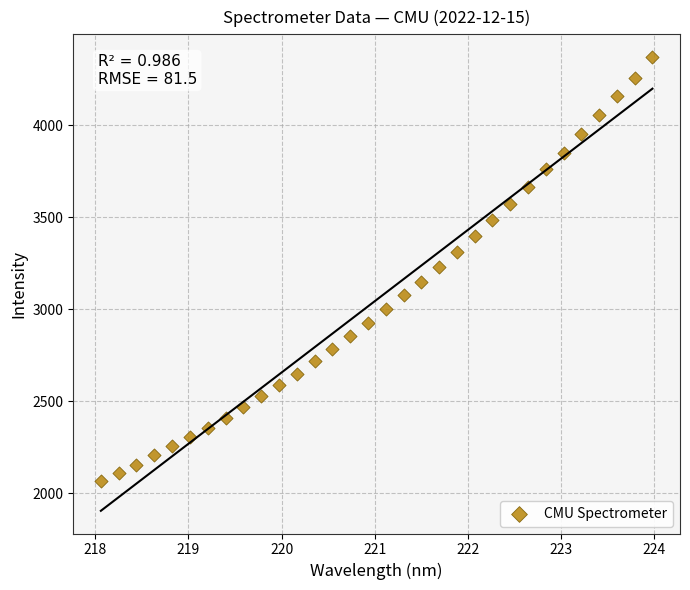

What is the range of Y values (max minus min)?

2304.8